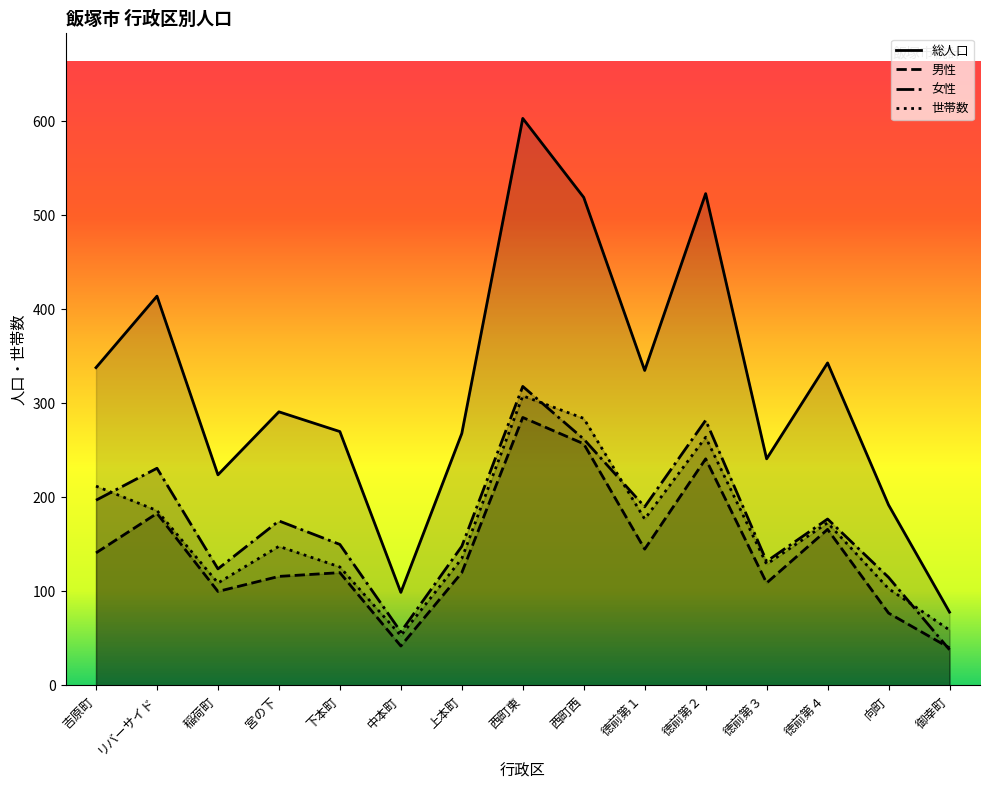

What is the label of the 11th point from the right?

下本町